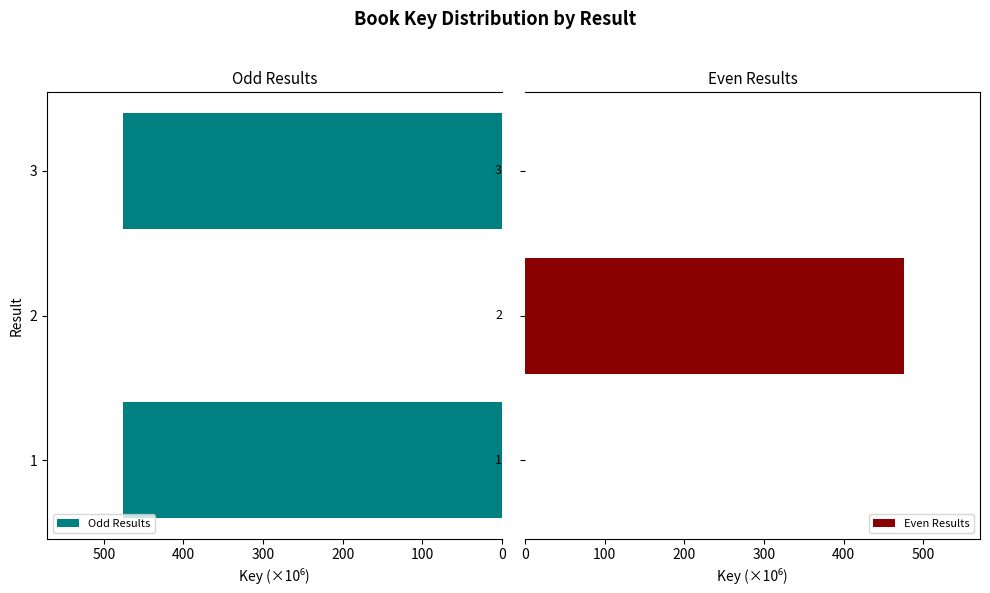

How many groups of bars are there?

3